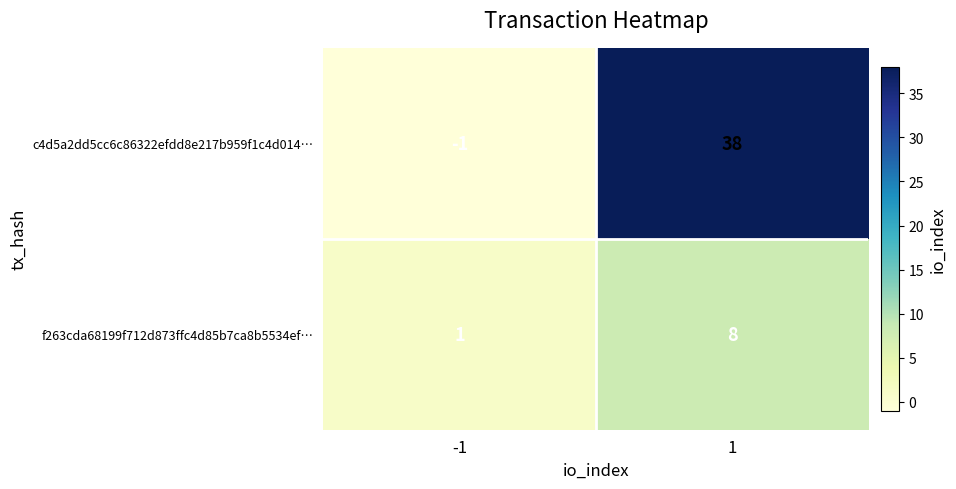

At which category is the sum across all series the highest?

1